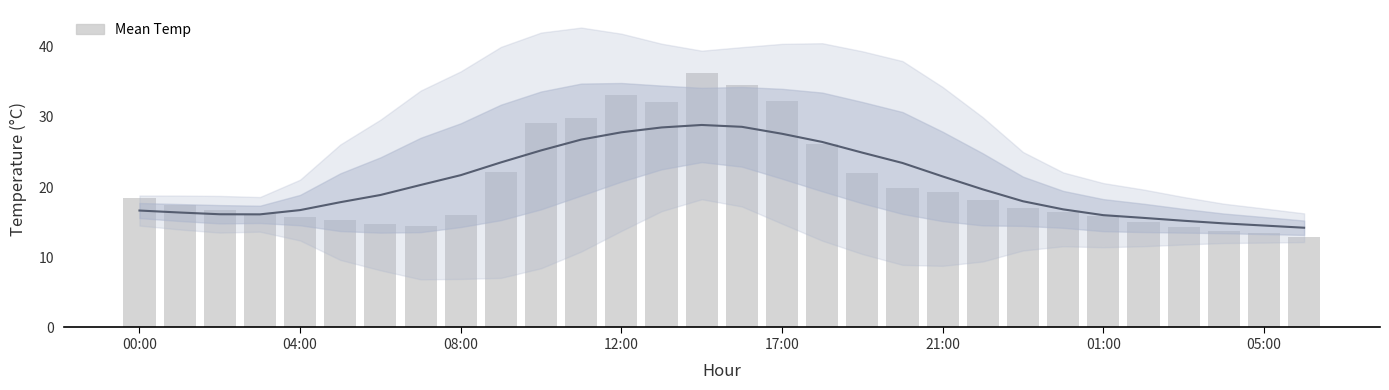

What position from the left is 08:00?

9